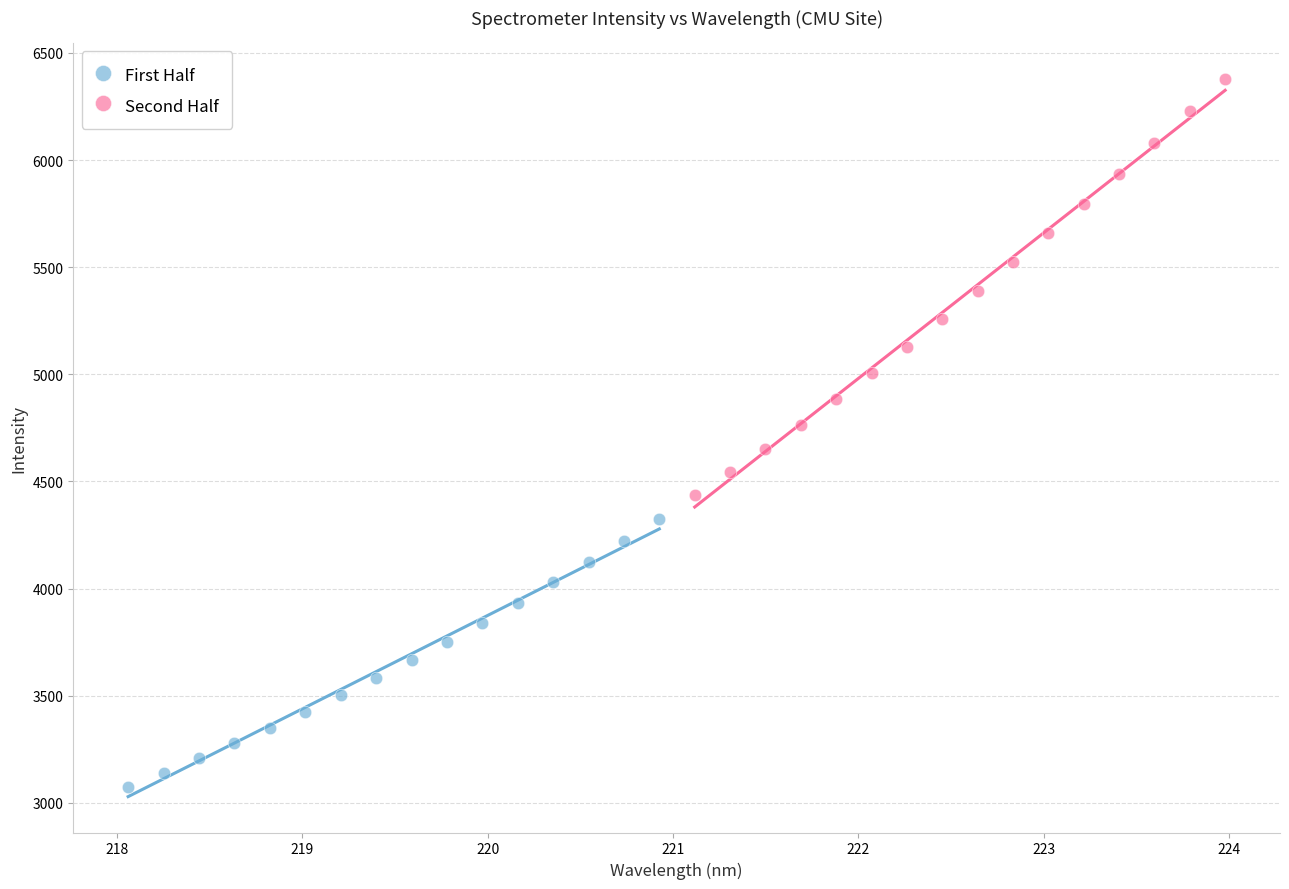

Which series reaches the minimum Y coordinate?

First Half